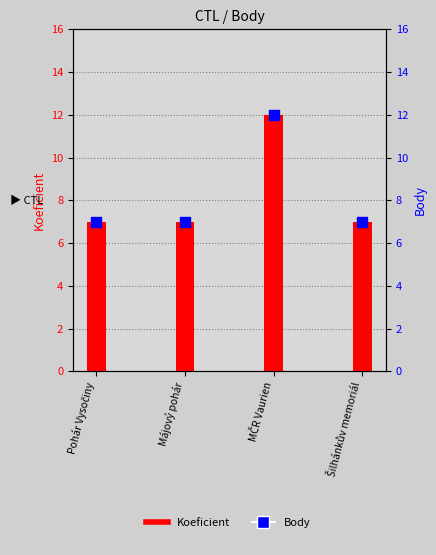

Which series contains the highest Y value?

Koeficient